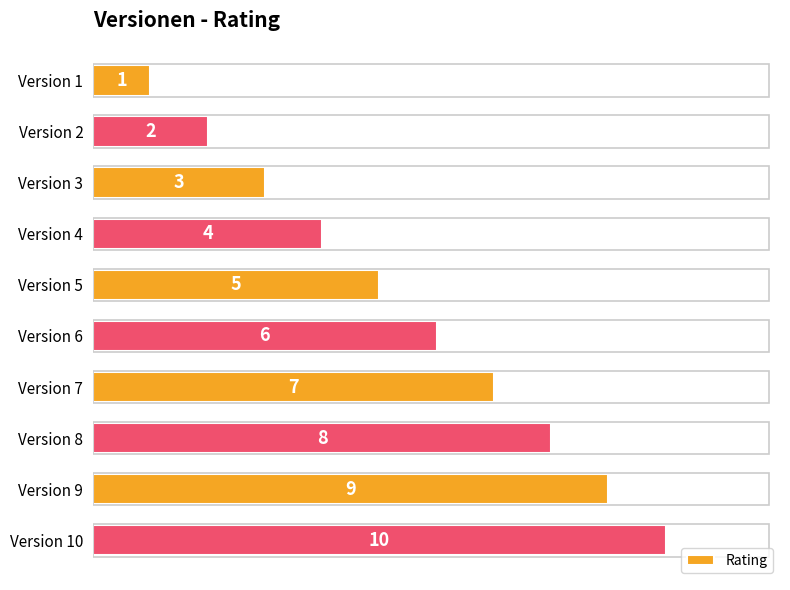

What is the change in value from Version 1 to Version 10?

+9